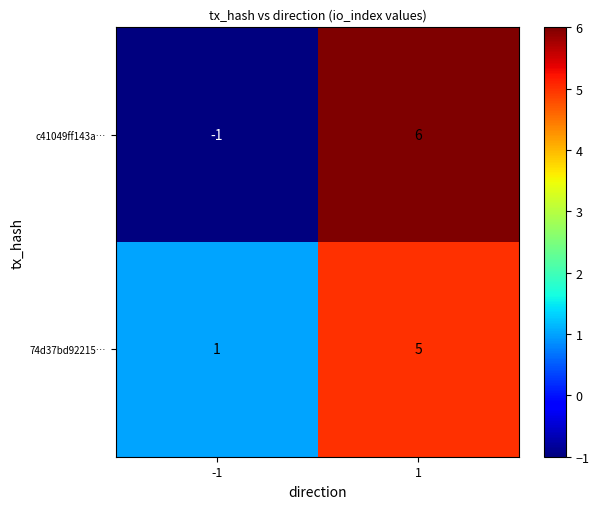

What is the approximate value of 74d37bd92215… at 1?

5